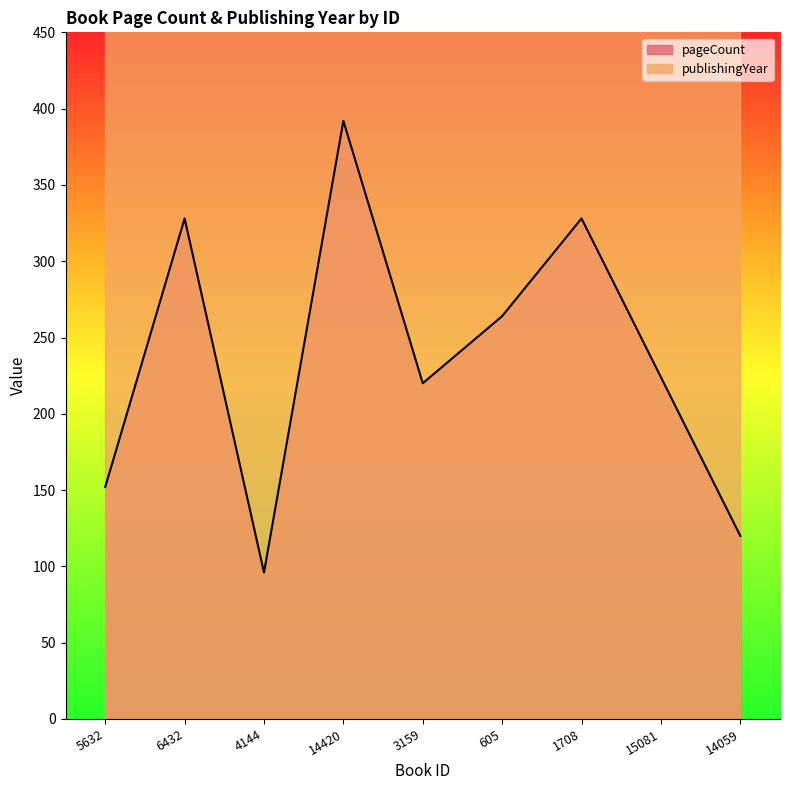

Reading left to right, list all the values displayed in this chart.

5632=152	6432=328	4144=96	14420=392	3159=220	605=264	1708=328	15081=224	14059=120